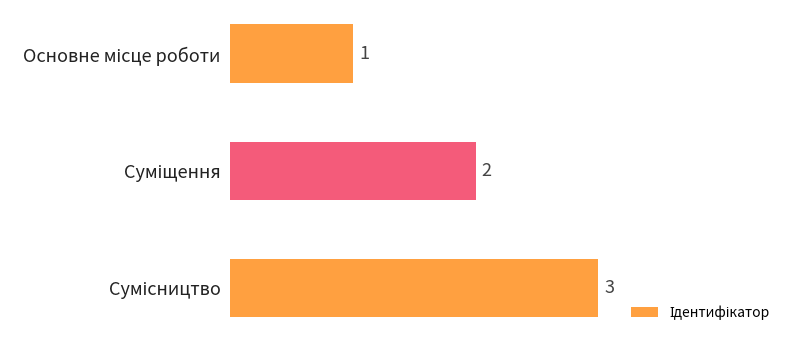

Count the values in the range 1 to 3.

3